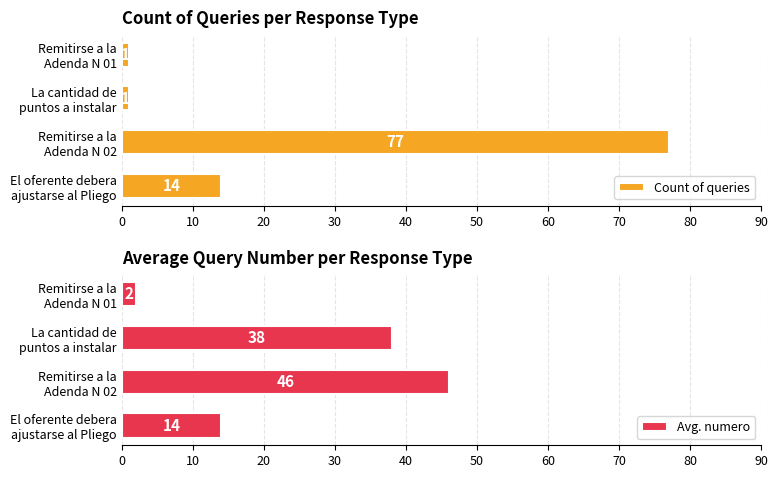

Which series has the largest range (max minus min)?

Count of queries